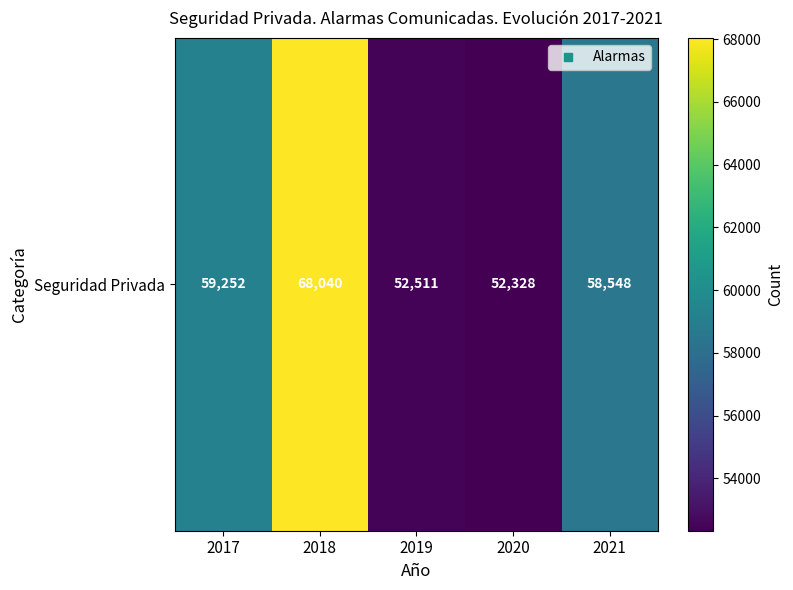

List the labels in order of value, smallest first.

2020, 2019, 2021, 2017, 2018